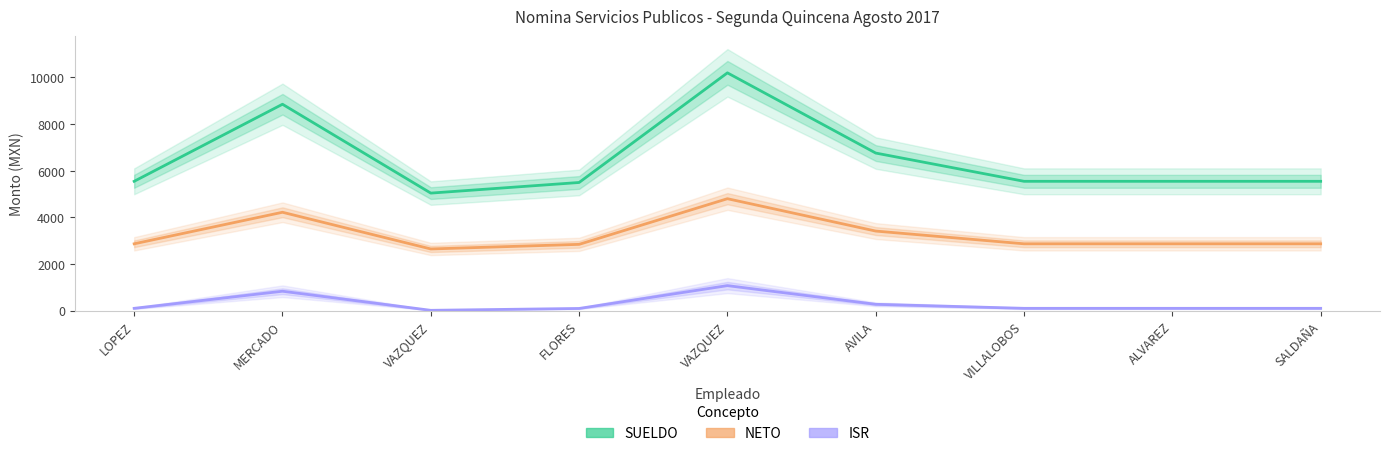

The value of ISR at ALVAREZ is 37.7. True or false?

False